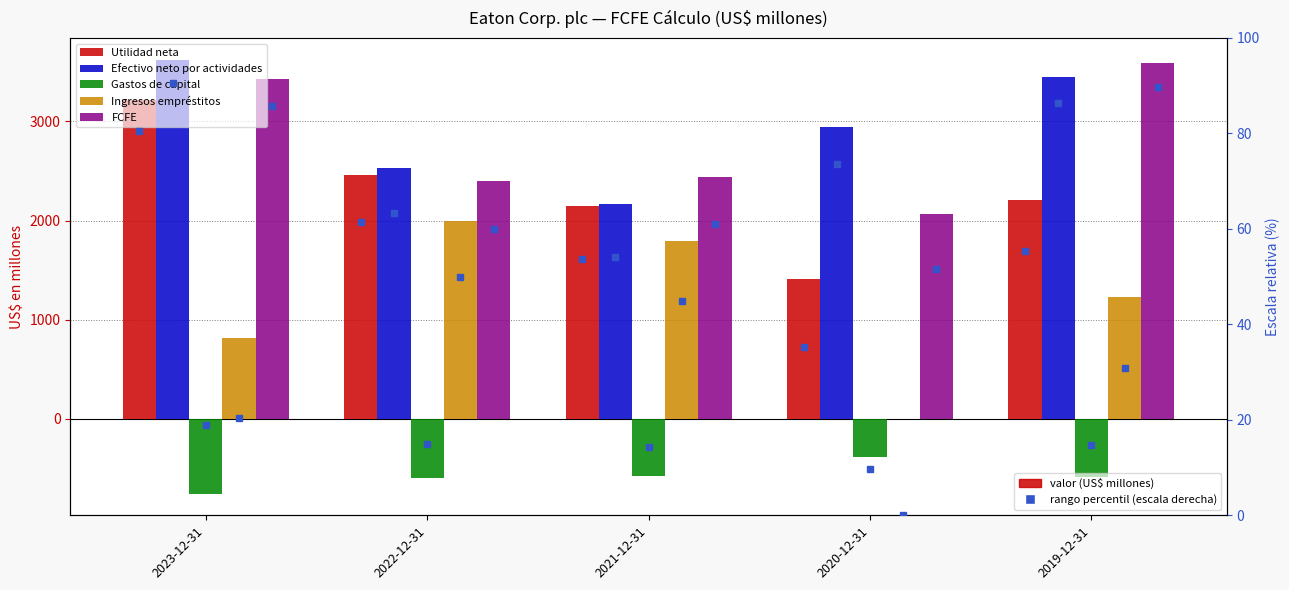

Which series changed the most between 2022-12-31 and 2019-12-31?

FCFE